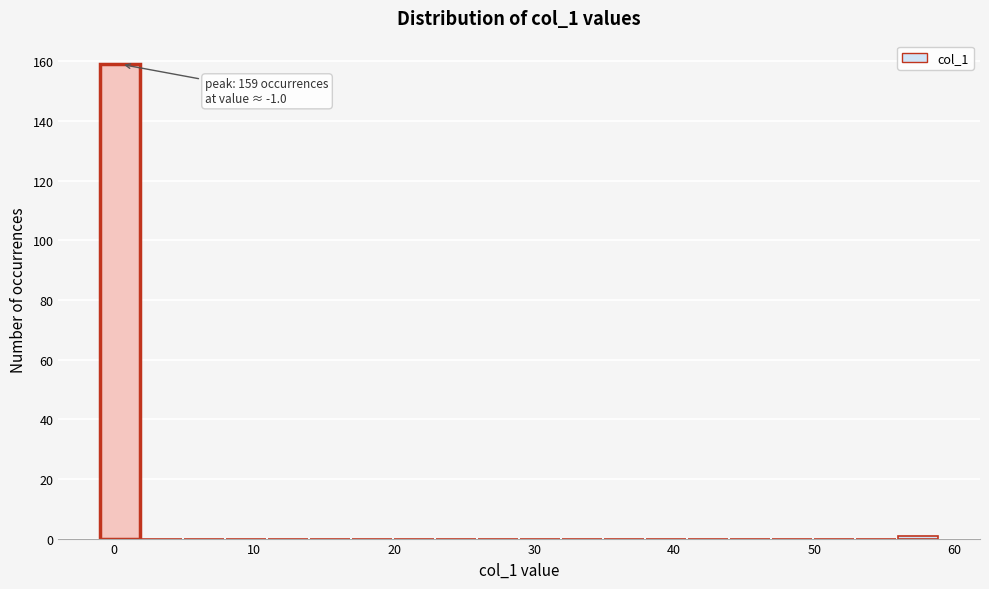

Read against the x-axis, roughly where is the centre of the tallest bar?

0